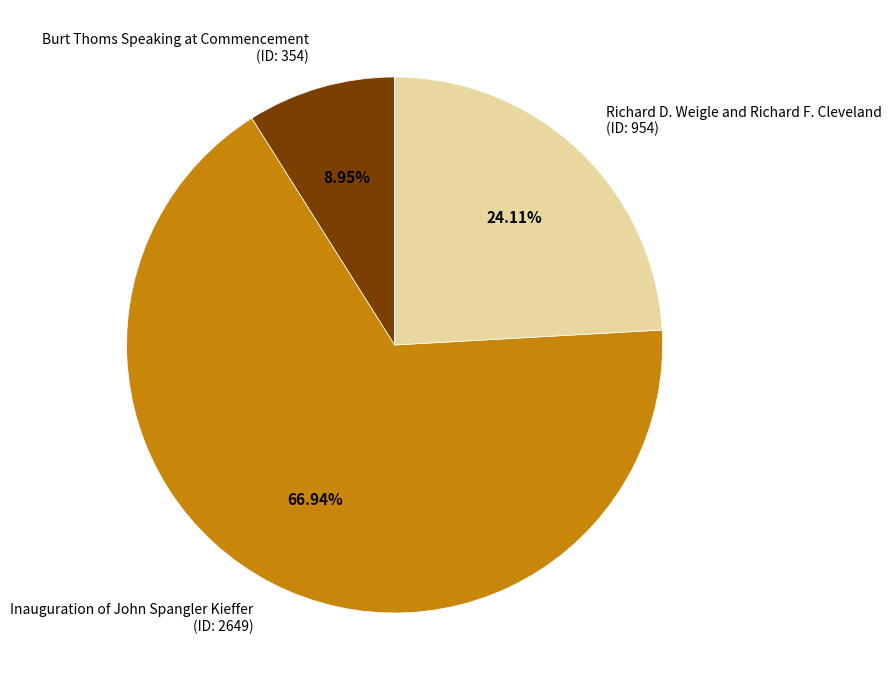

What is the largest slice in the pie chart?

Inauguration of John Spangler Kieffer (ID: 2649)